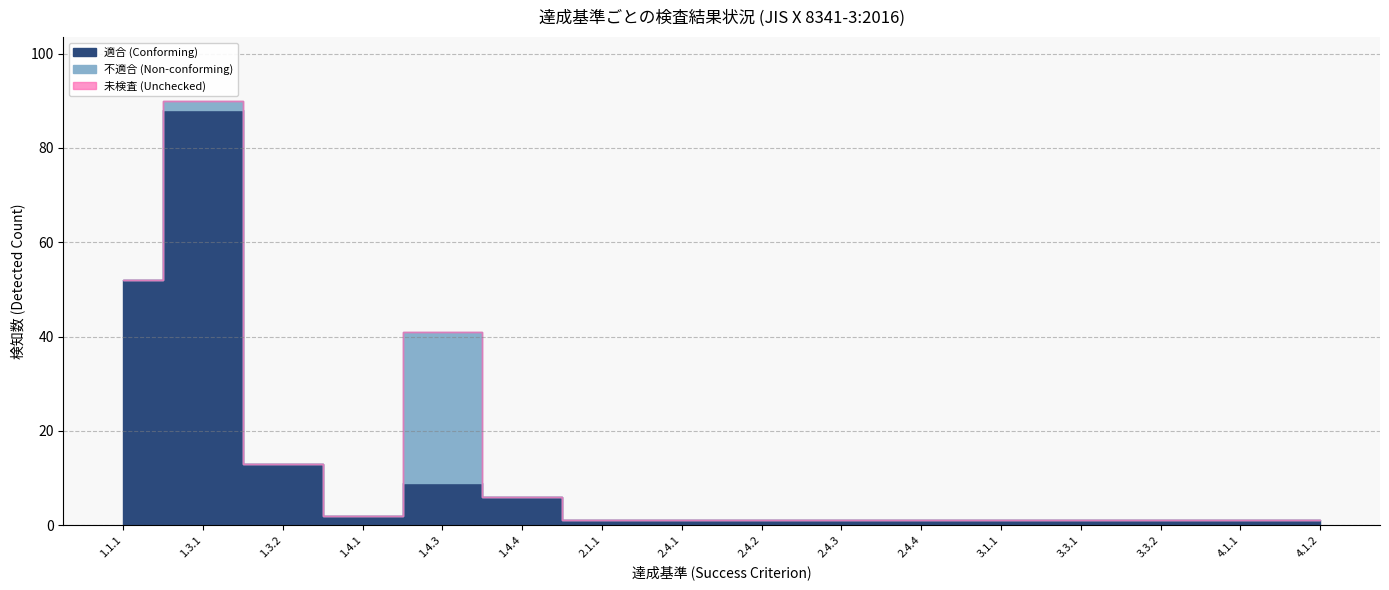

What is the value of the 適合 (Conforming) point at the 5th from the left?

9